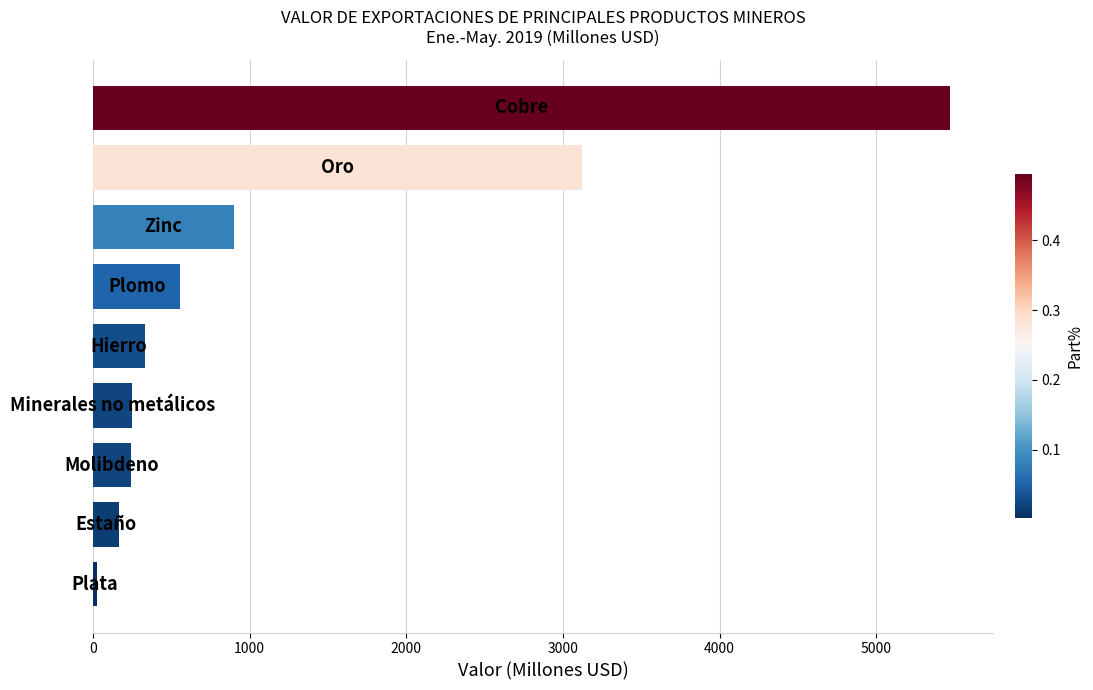

What is the maximum value shown in the chart?

5471.1